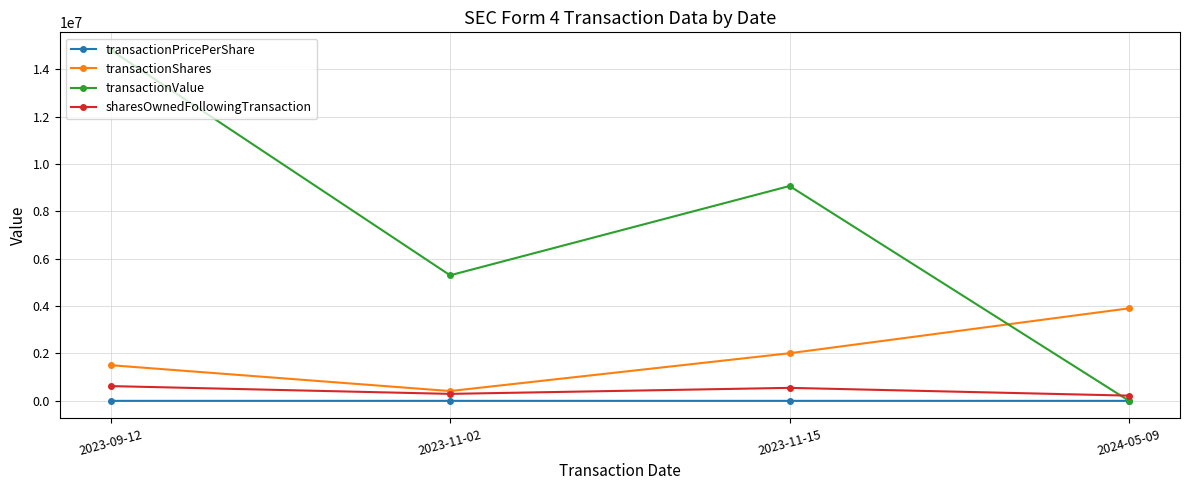

What is the highest value of the transactionShares series?

3906869.0